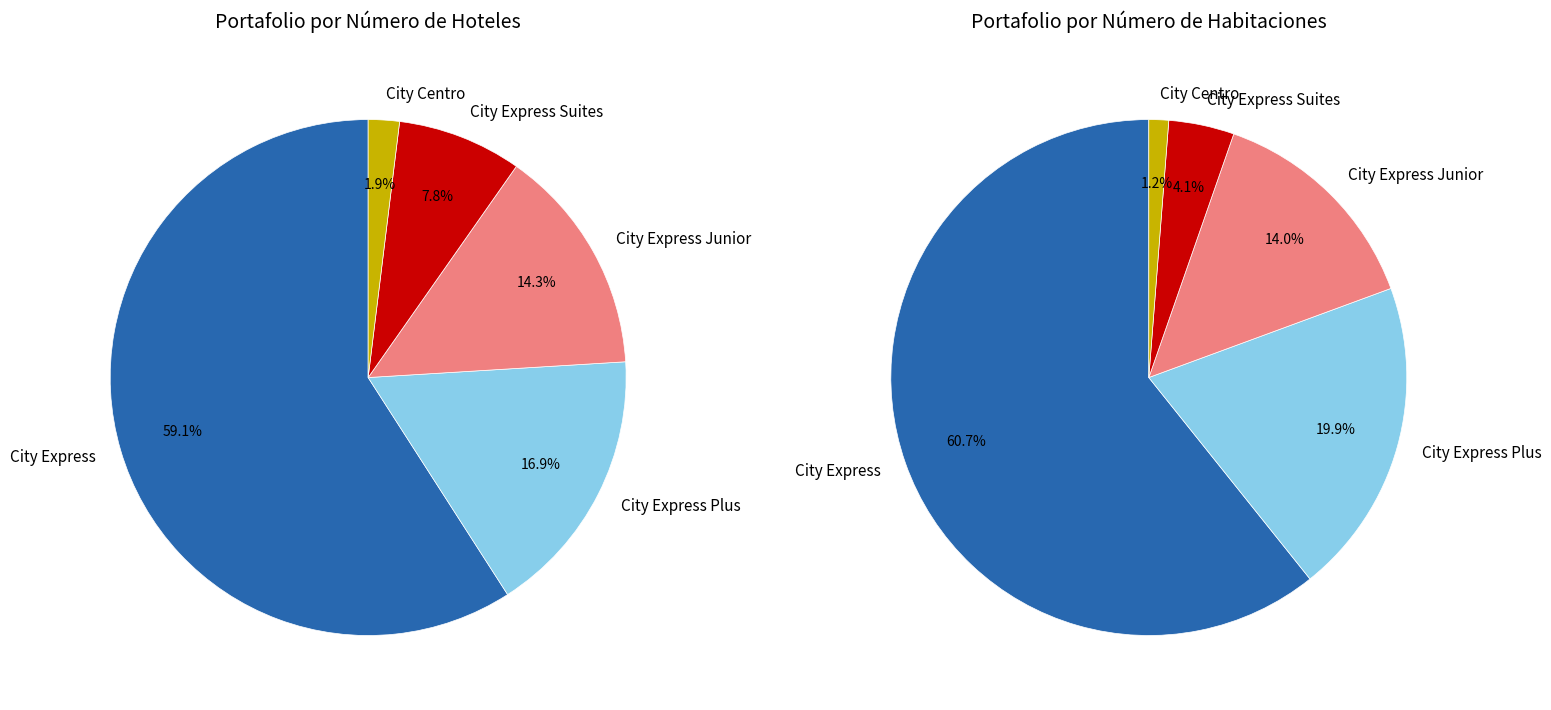

The City Express slice represents 73% of the pie. True or false?

False